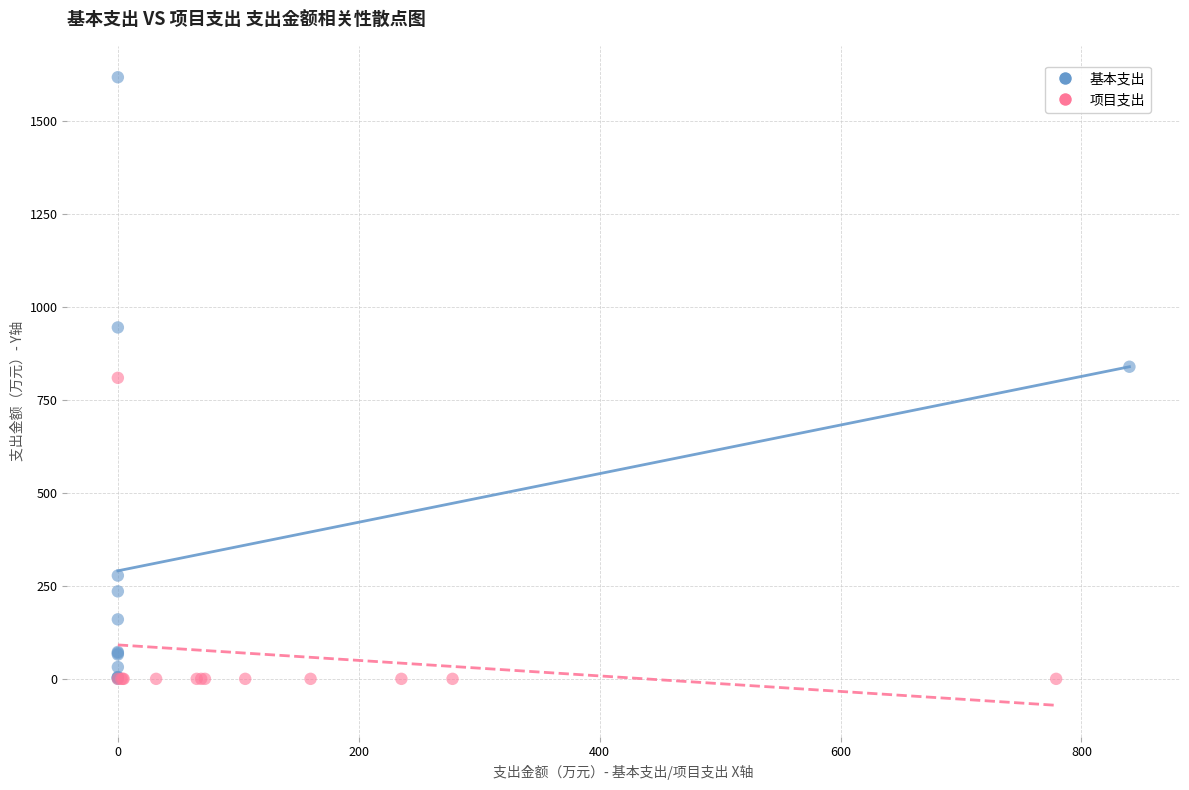

Which series has the largest Y range (max minus min)?

基本支出